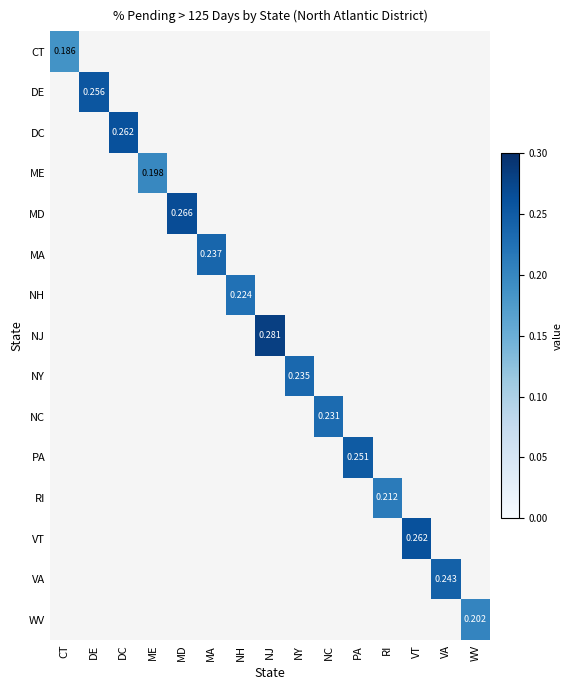

How many positive values does the NC series have?

1